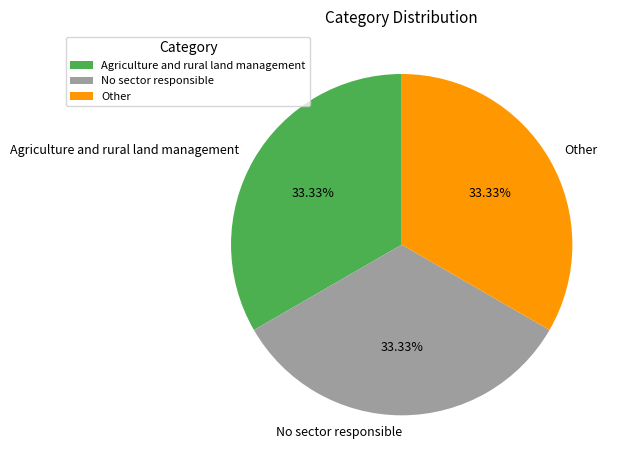

To the nearest percent, what portion does No sector responsible represent?

33%